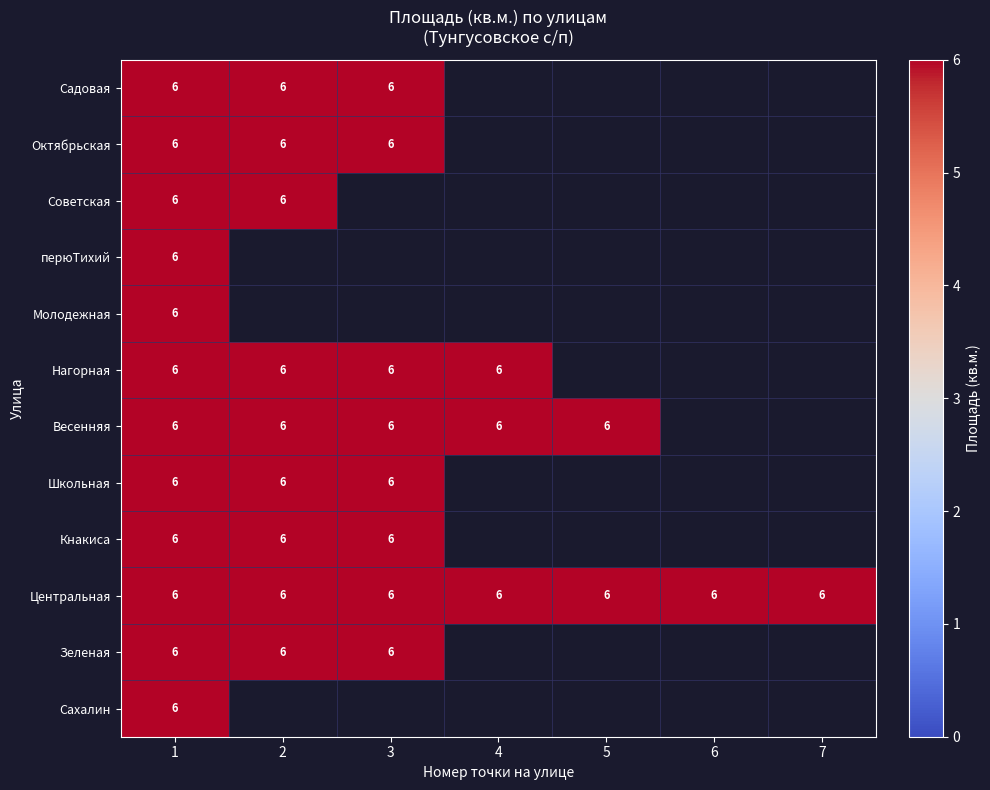

How many distinct data groups are displayed?

12